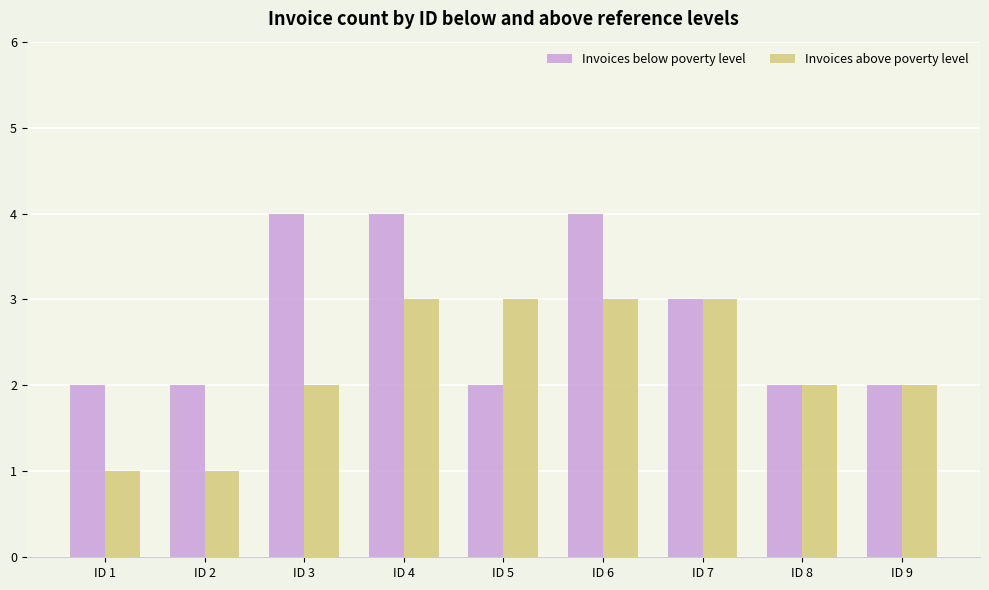

Rank the series by their average value, from lowest to highest.

Invoices above poverty level, Invoices below poverty level